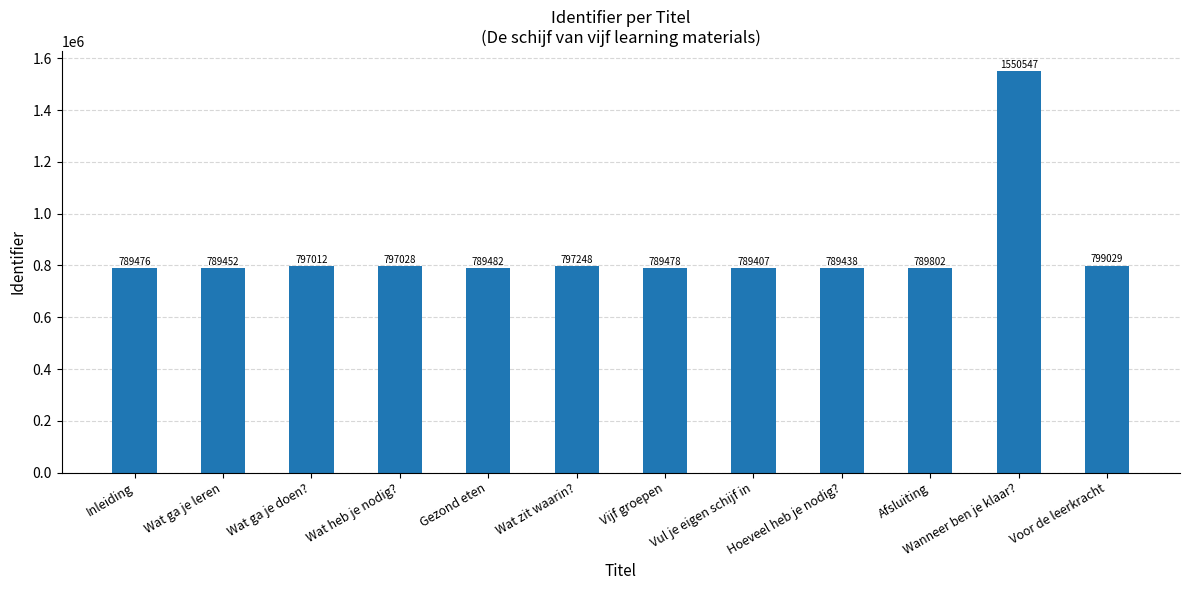

At which label is the value closest to 1169977?

Voor de leerkracht